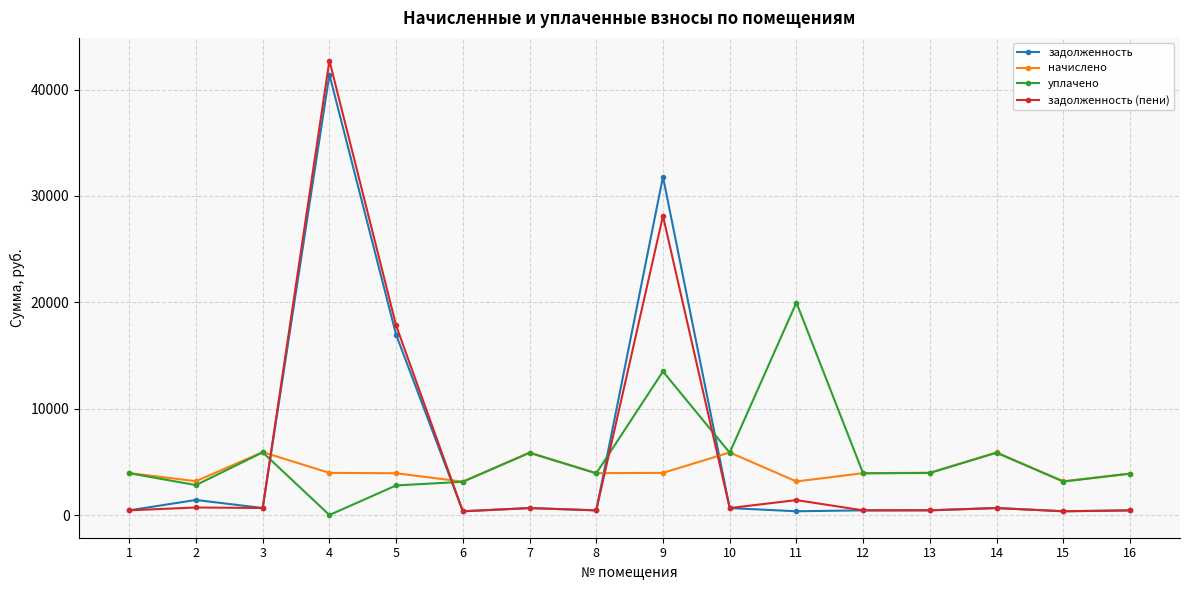

What is the sum of all начислено values?

67715.0